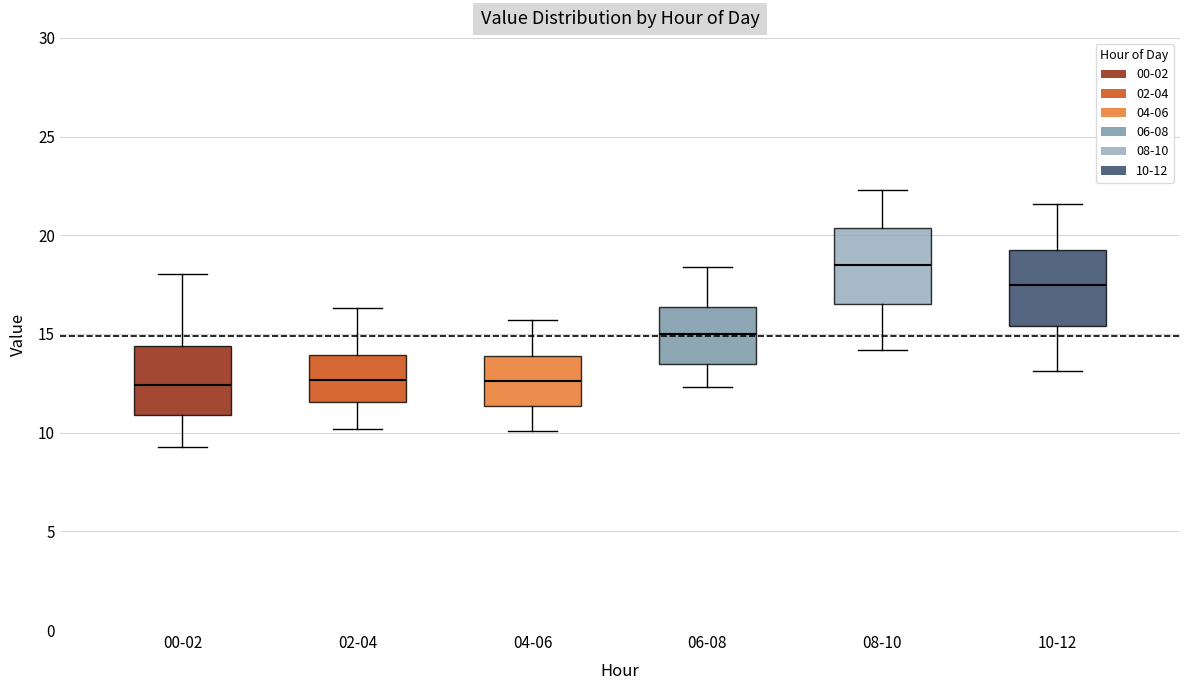

Where is the lower edge of the box for 02-04 on the y-axis? The values are not printed on the chart, so give them approximately, as read against the axis.

11.5